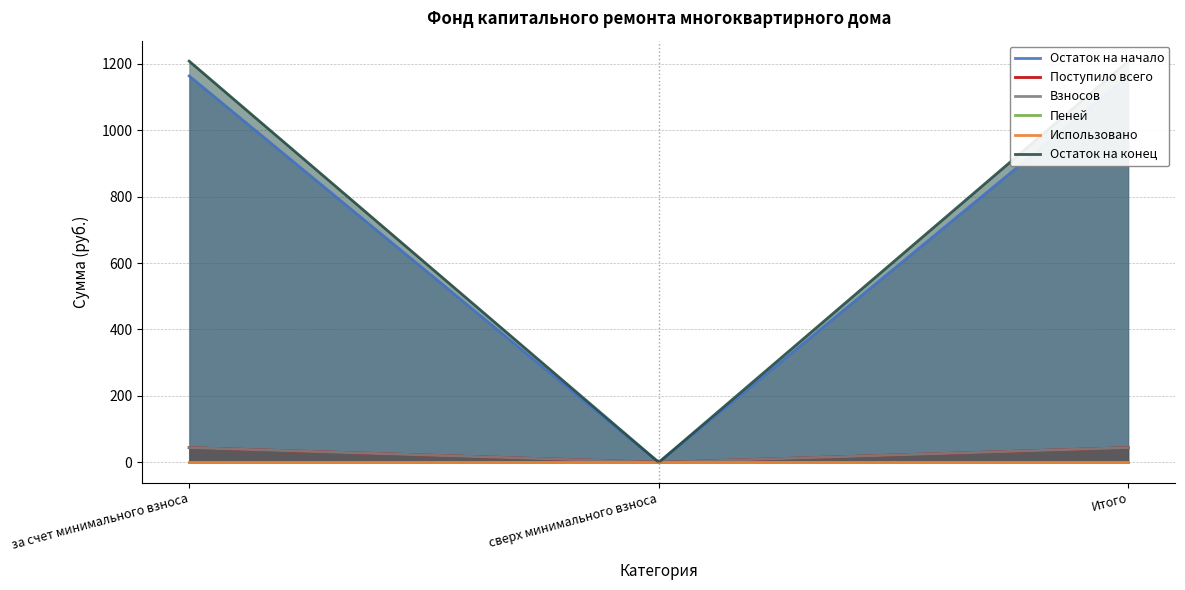

Which series has the largest total across all categories?

Остаток на конец